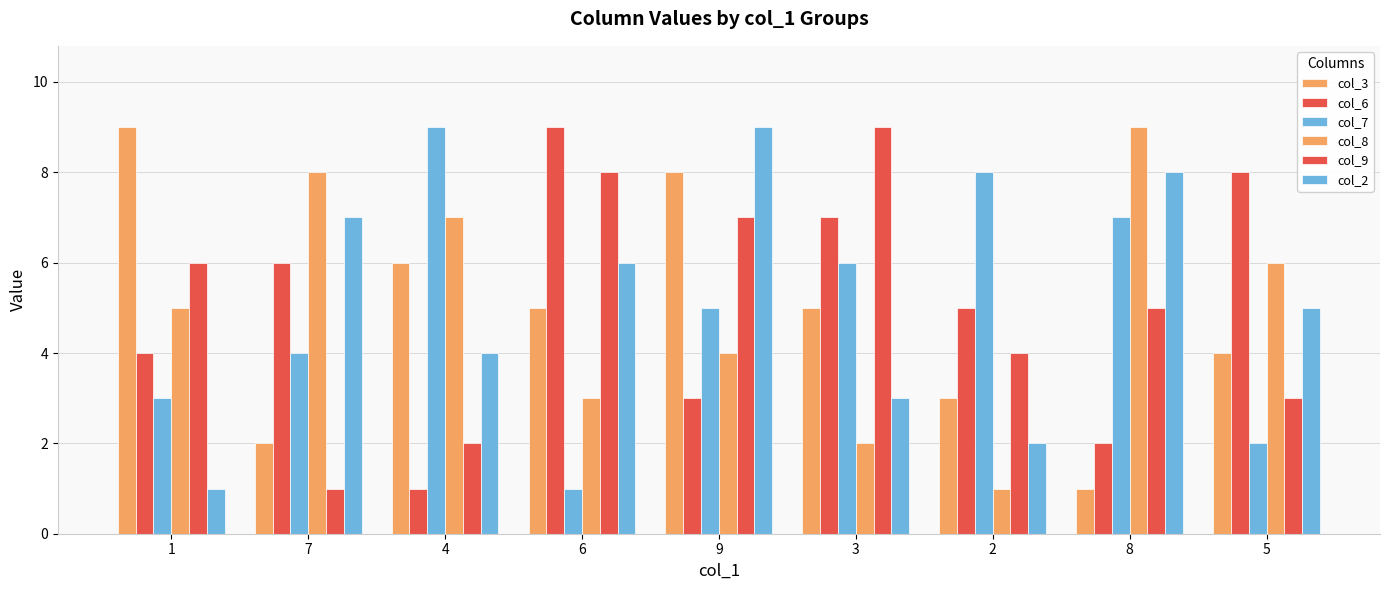

At how many categories does at least one series exceed 5?

9